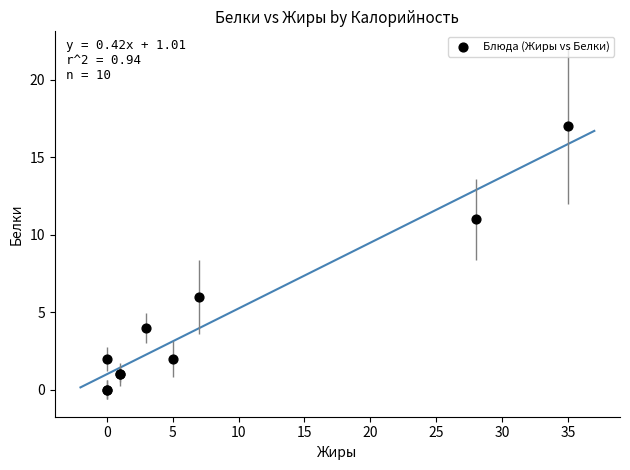

What Y value in the scatter plot is closest to 8?

6